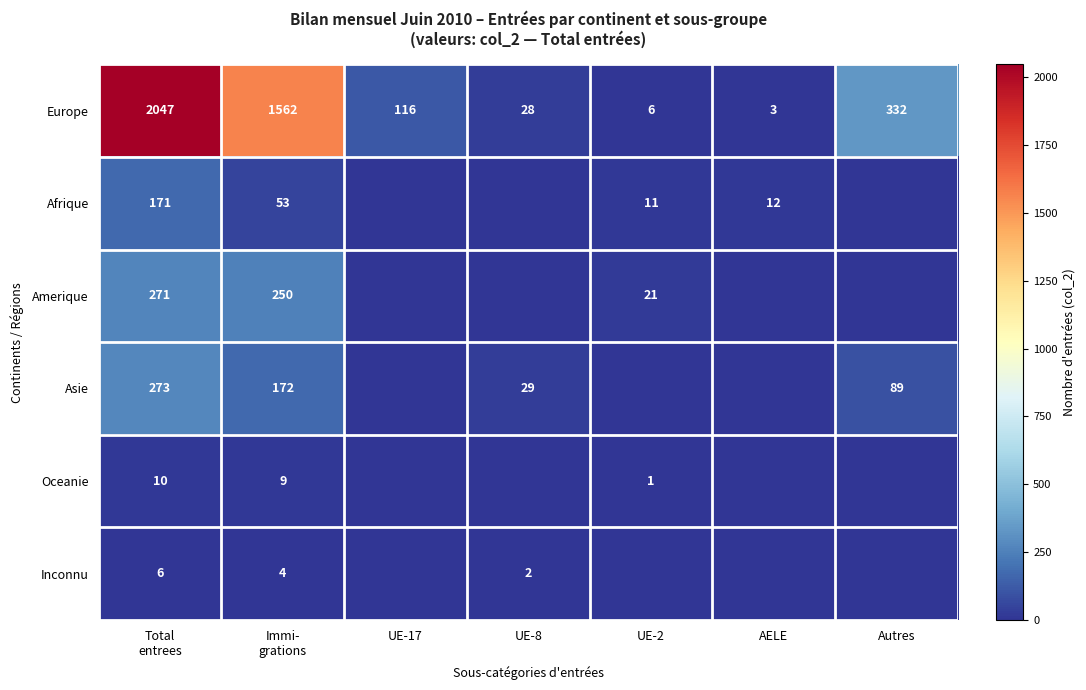

What is the difference between the maximum and second lowest values in the Europe series?

2041